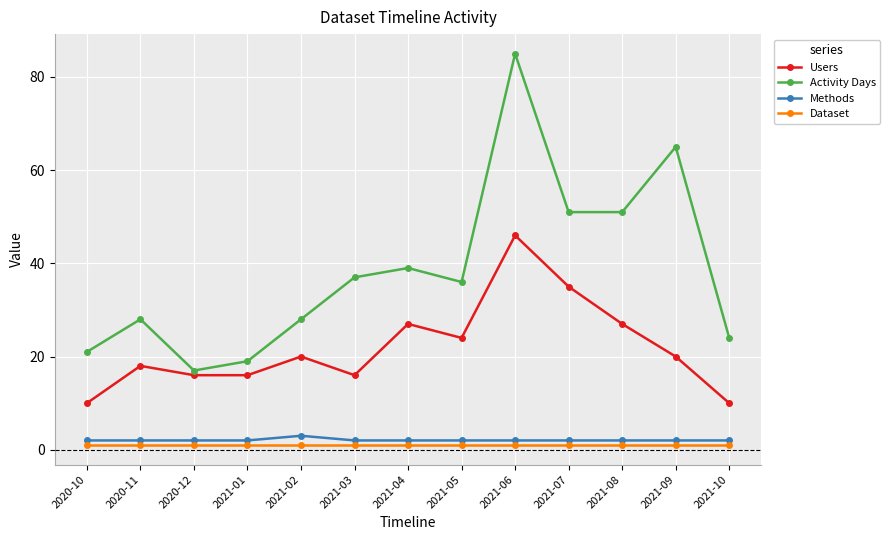

What is the total value across all series at 2021-03?

56